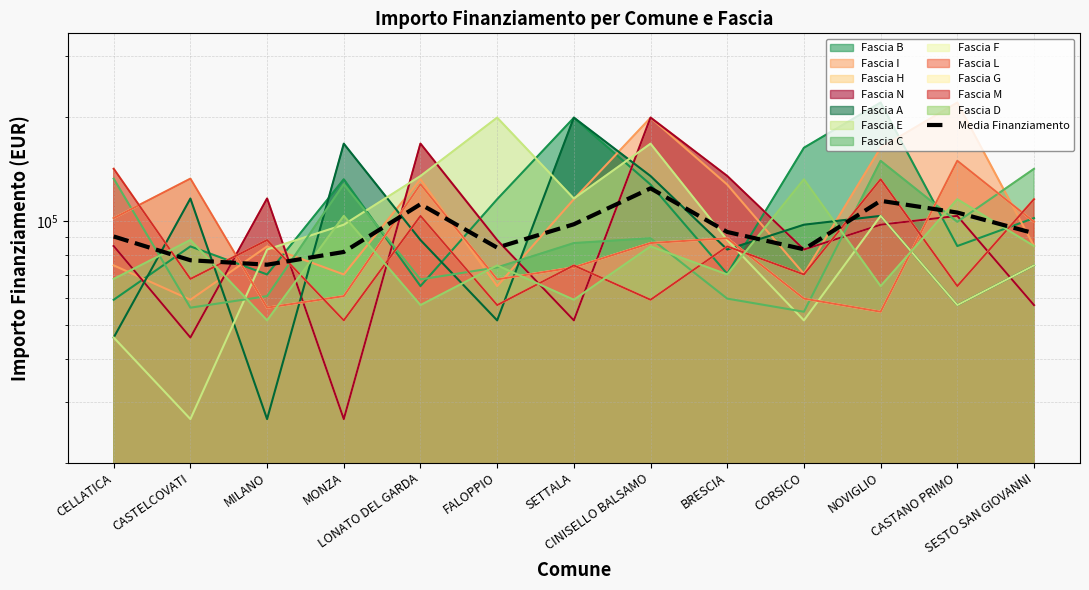

Rank the categories by value from highest to lowest.

CINISELLO BALSAMO, NOVIGLIO, LONATO DEL GARDA, CASTANO PRIMO, SETTALA, BRESCIA, SESTO SAN GIOVANNI, CELLATICA, FALOPPIO, CORSICO, MONZA, CASTELCOVATI, MILANO